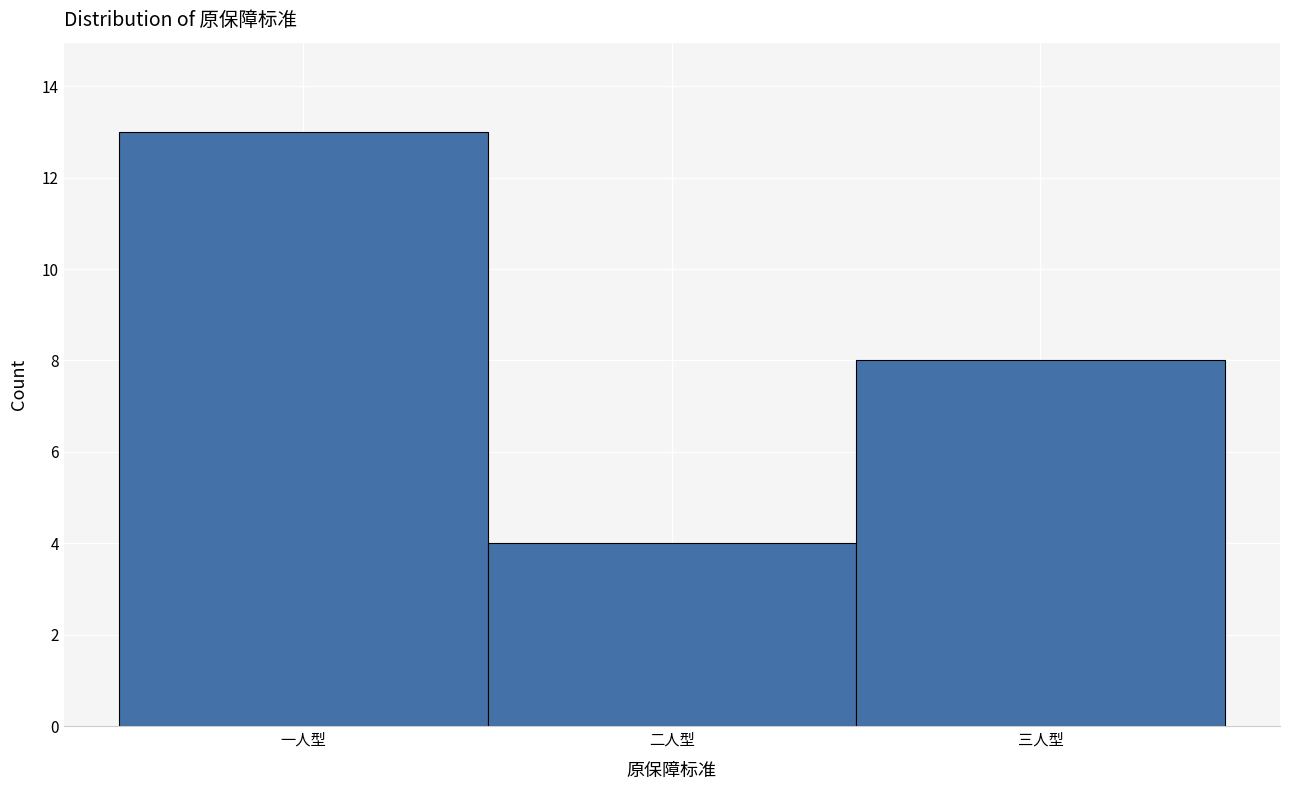

Reading left to right, what are all the values shown in this chart?

13	4	8